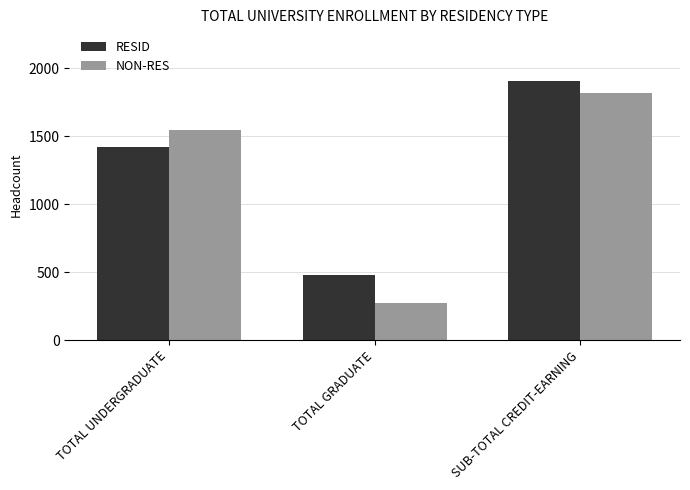

How many bars are there in total?

6